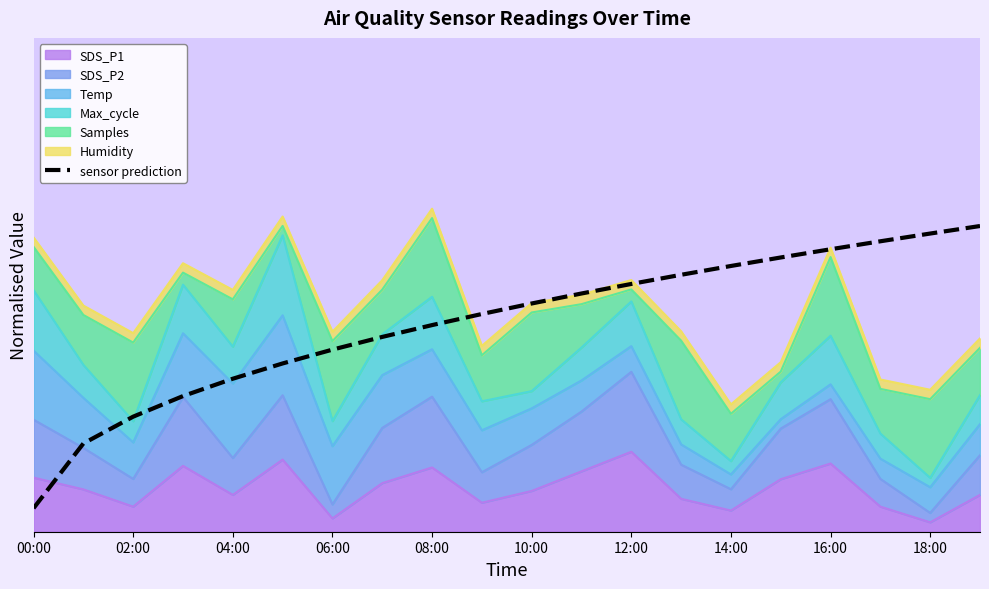

What is the smallest value displayed?

0.1